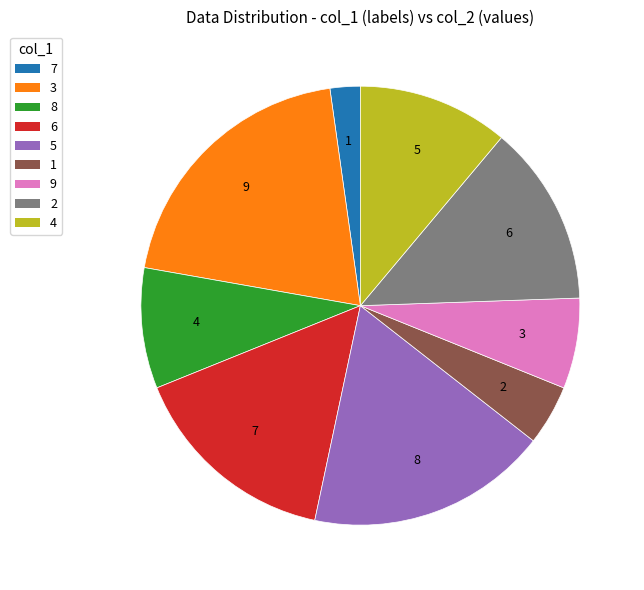

Is there any slice that represents more than half of the pie?

No